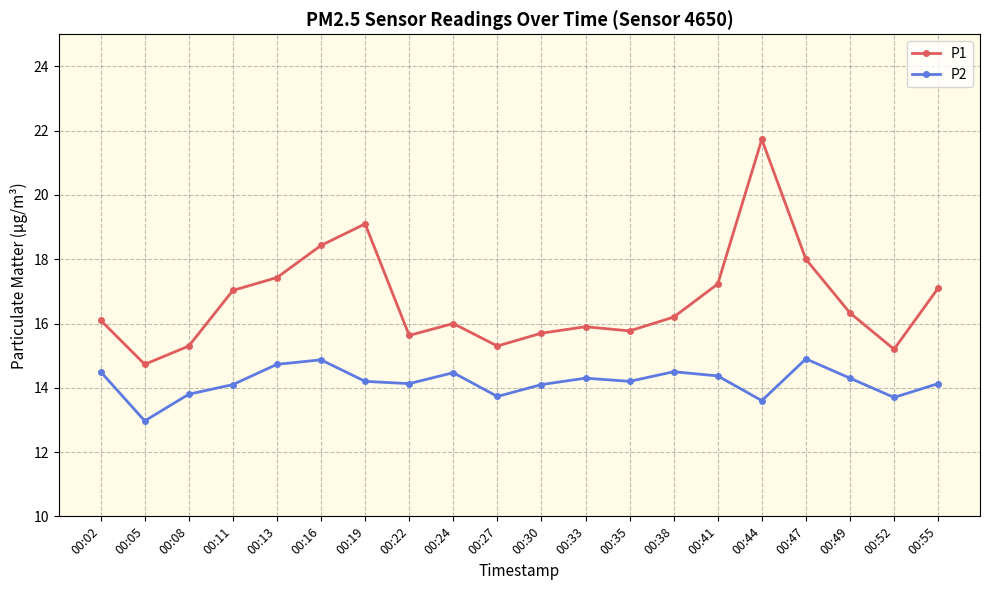

At which label is P2 closest to 13?

00:05